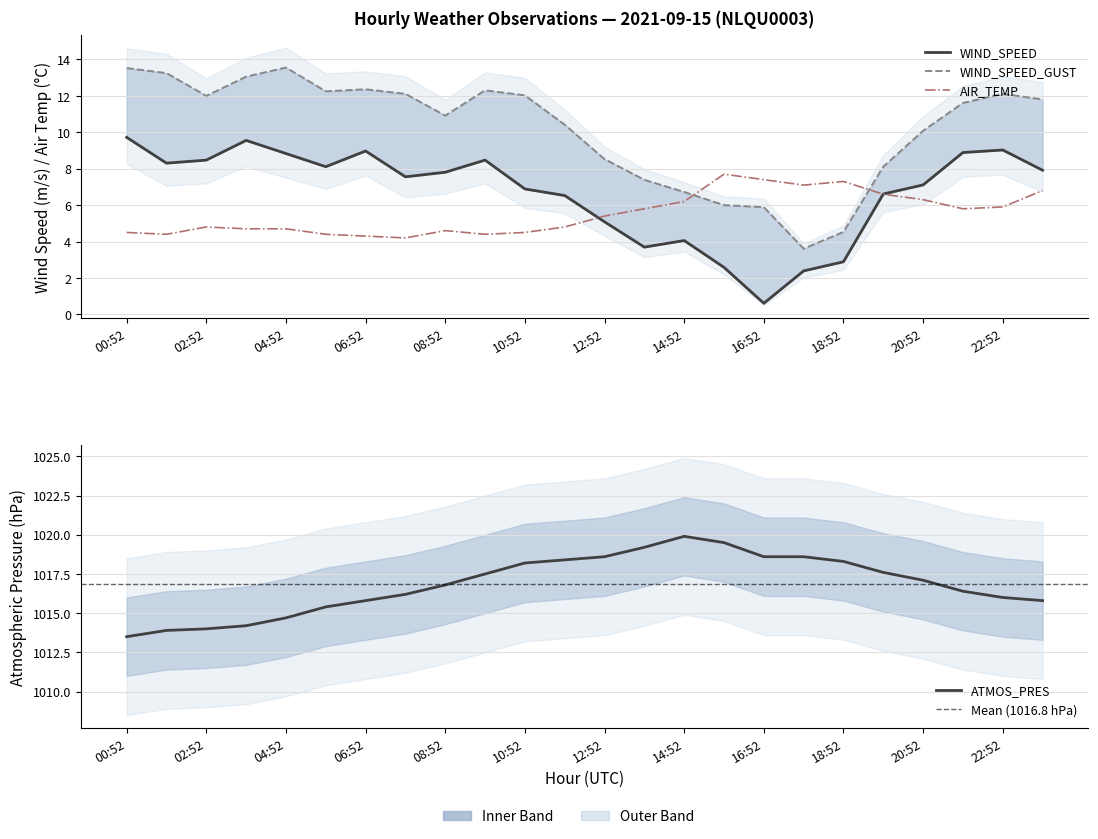

How many data points does each series have?

24